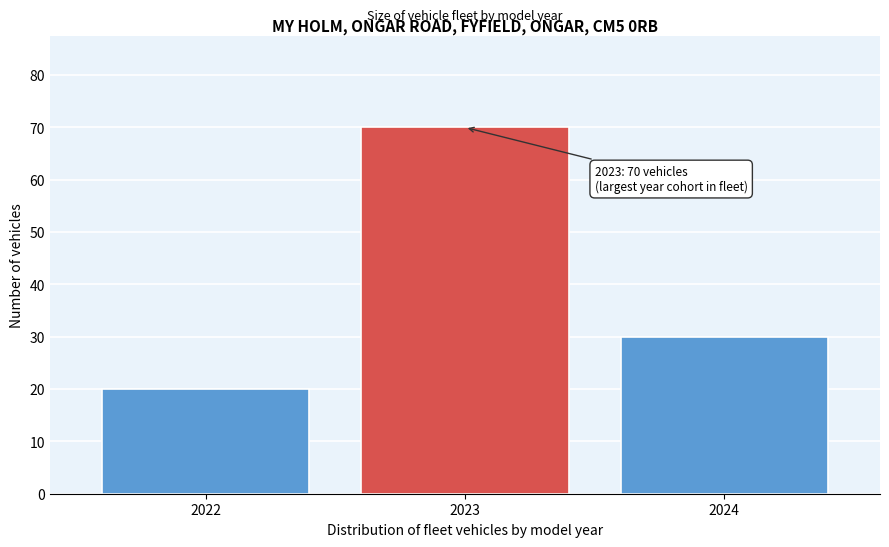

Reading left to right, extract all data points from this chart.

2022=20	2023=70	2024=30